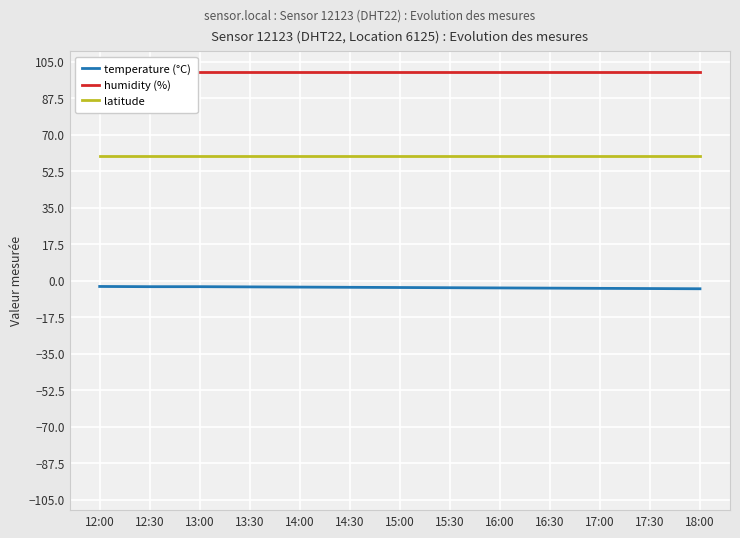

How many data points in temperature (°C) are above -3?

3